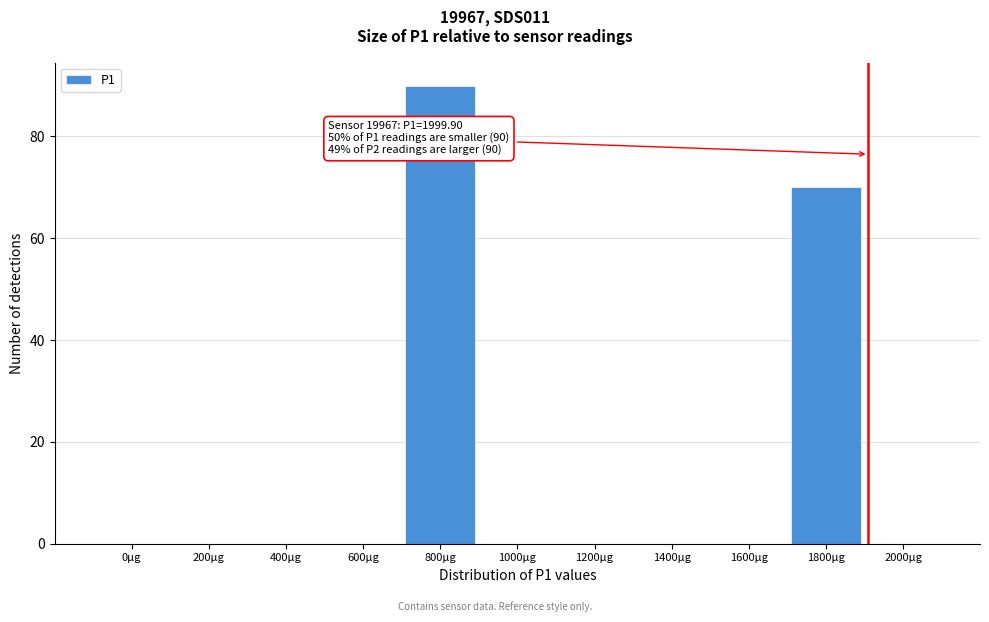

Reading left to right, extract all data points from this chart.

0µg=0	200µg=0	400µg=0	600µg=0	800µg=90	1000µg=0	1200µg=0	1400µg=0	1600µg=0	1800µg=70	2000µg=0